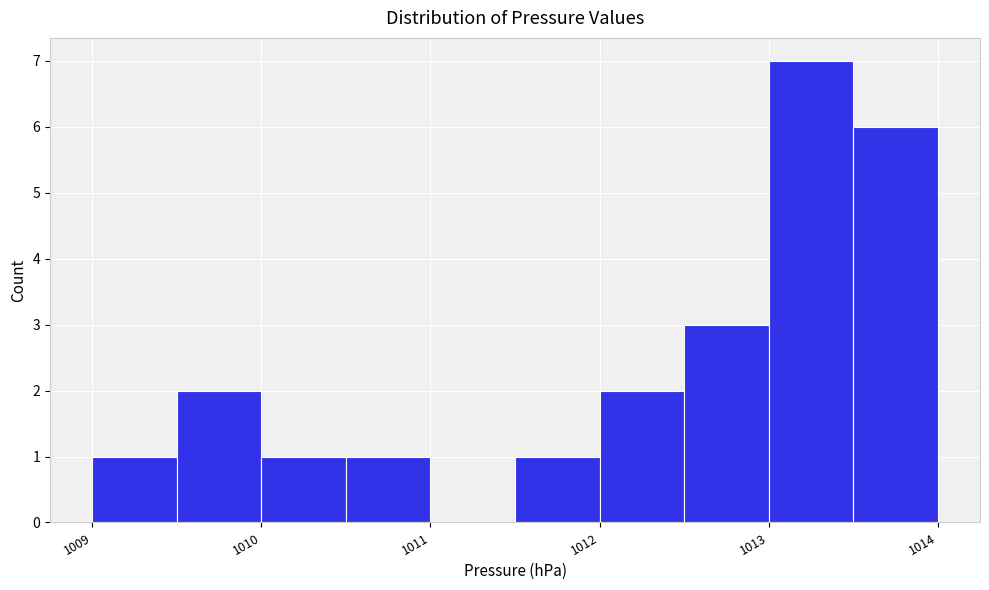

Which range on the x-axis has the tallest bar?

1013.0 to 1013.5